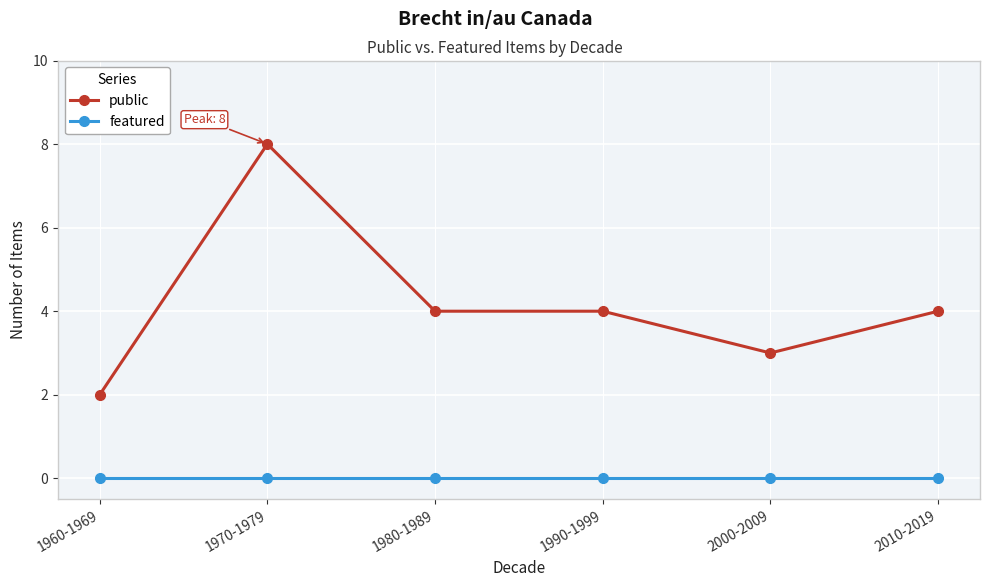

Rank the series by their average value, from lowest to highest.

featured, public